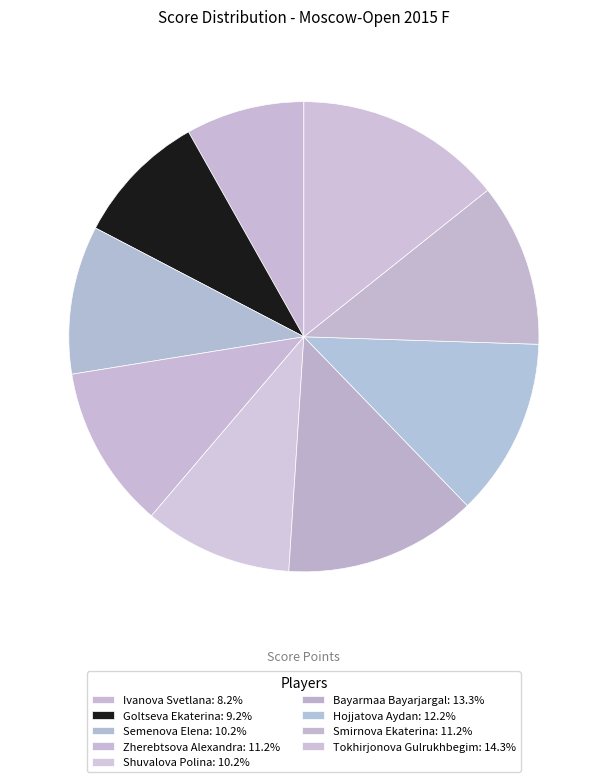

How many slices are in this pie chart?

9